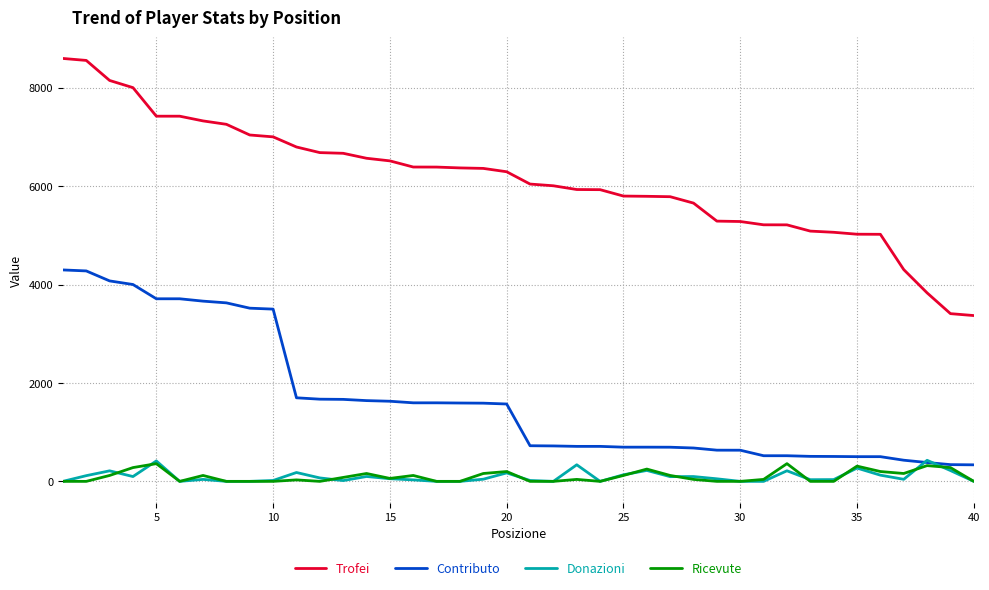

Which series has the largest total across all categories?

Trofei